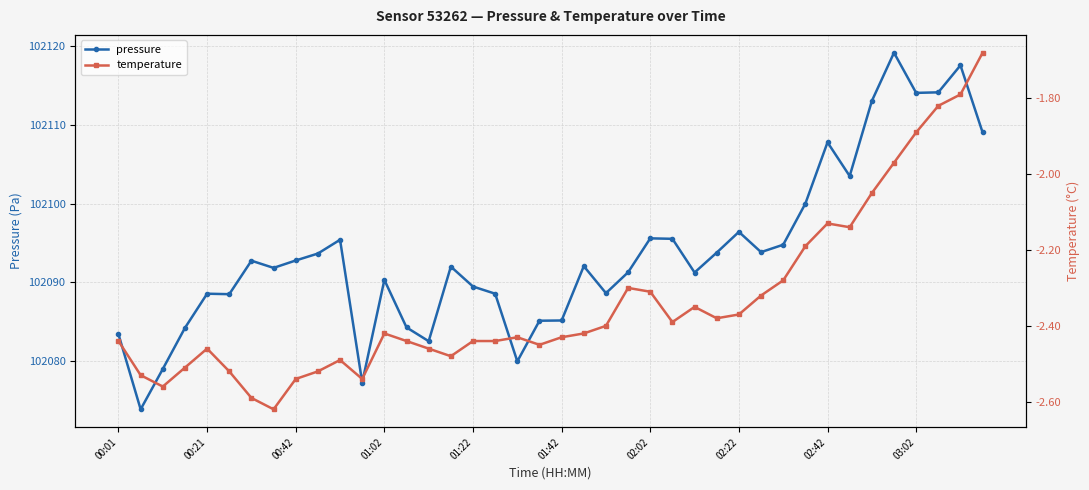

What is the highest value of the pressure series?

102119.2